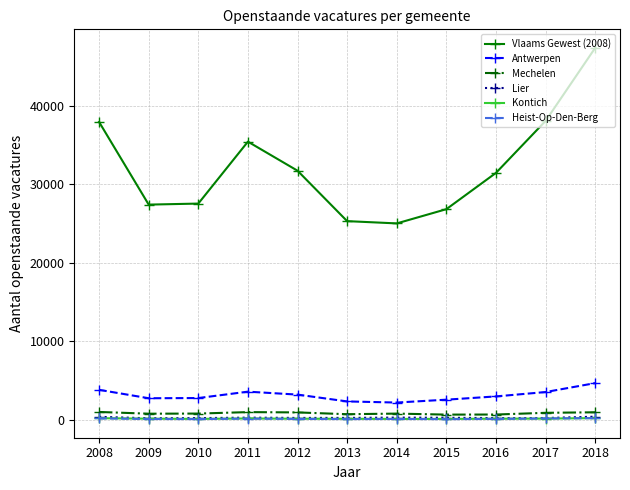

At which label does Antwerpen reach its peak?

2018